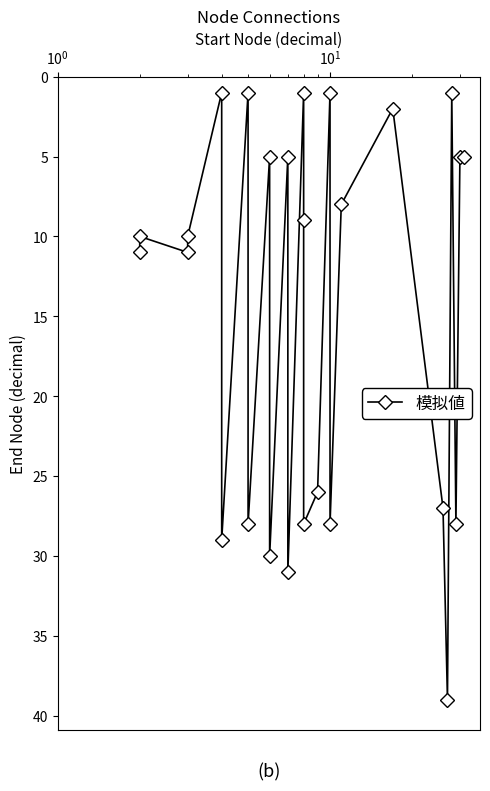

What is the average value?

15